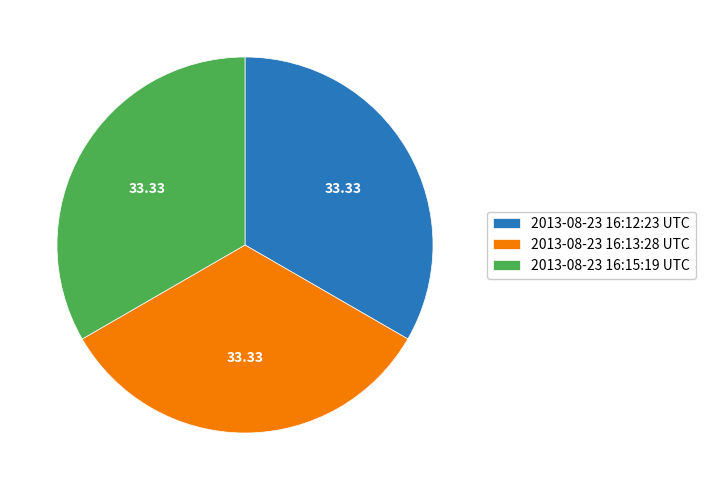

What is the ratio of the value at 2013-08-23 16:12:23 UTC to the value at 2013-08-23 16:13:28 UTC?

1.0